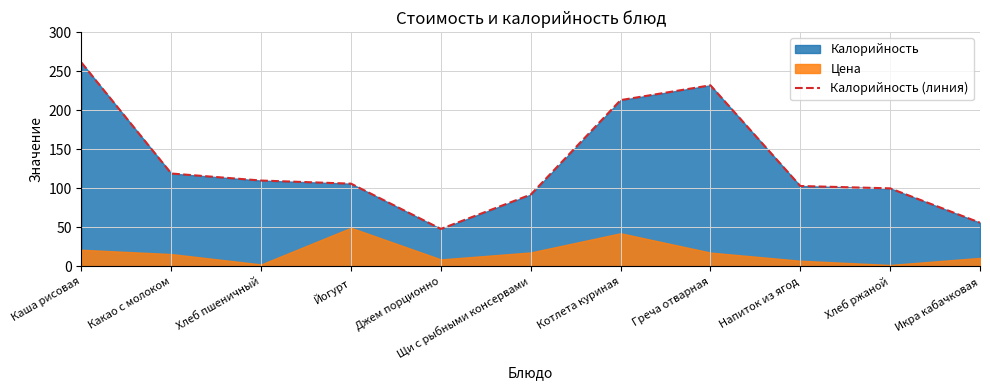

How many lines are shown in the chart?

1